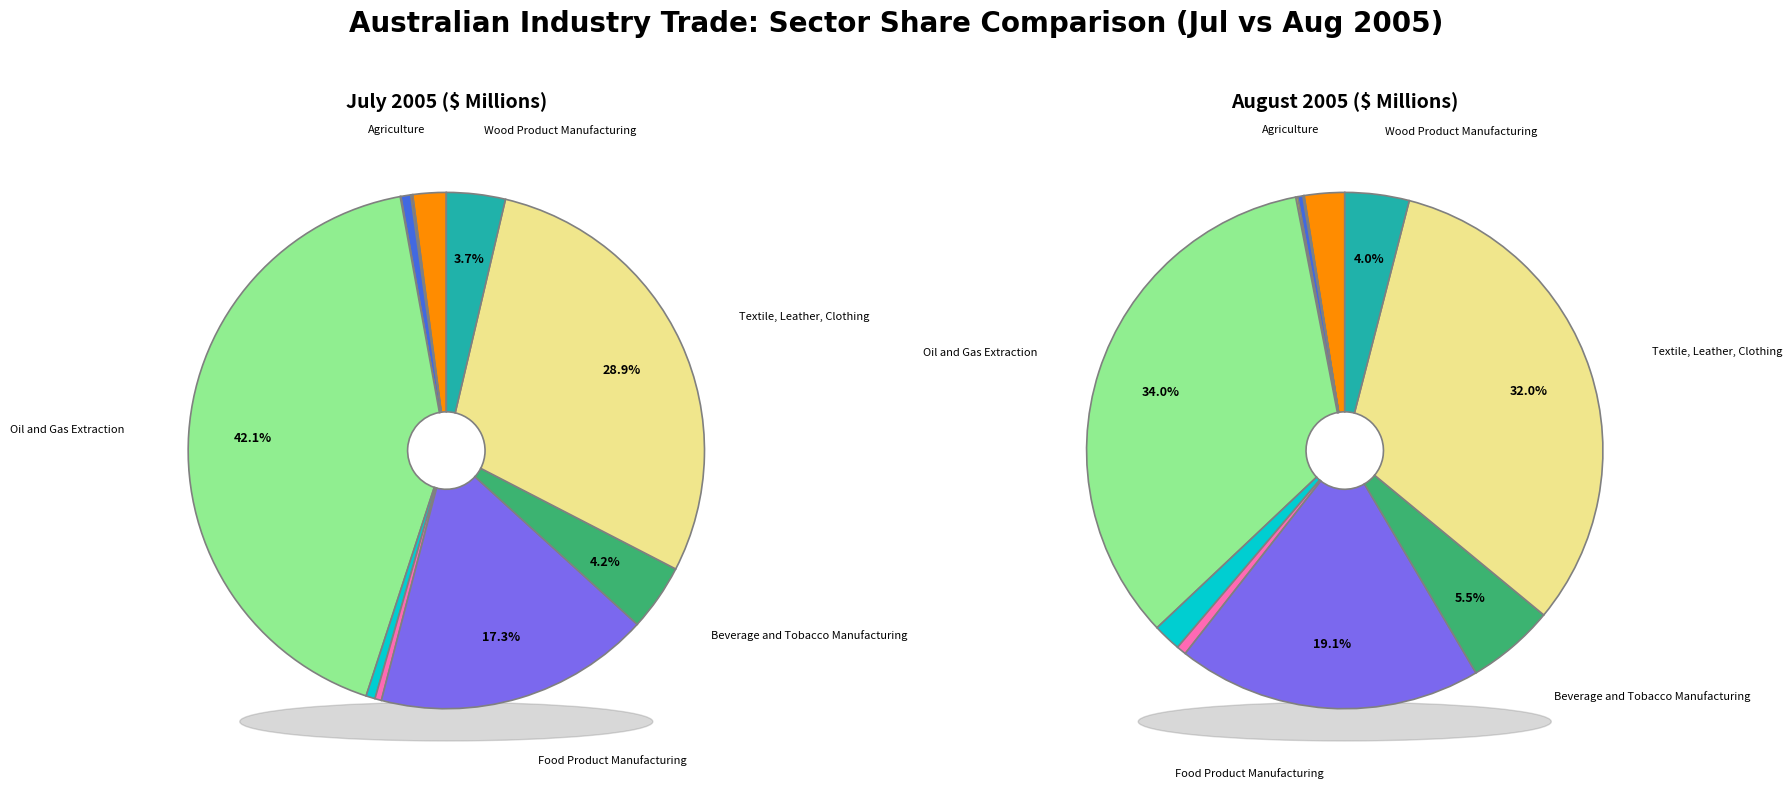

Does Coal Mining represent more than half of the total?

No